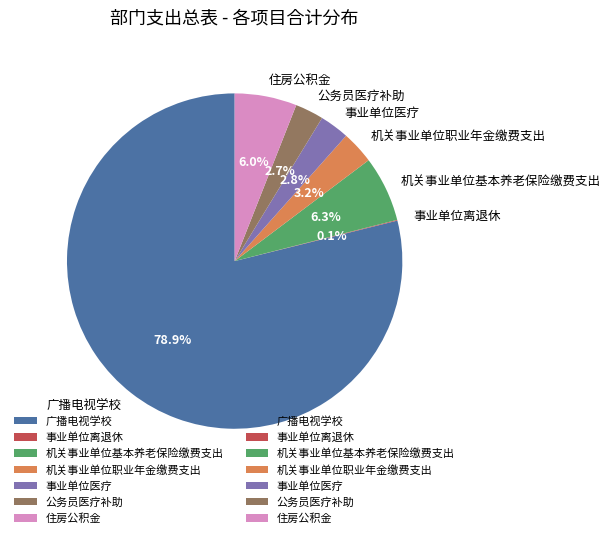

To the nearest percent, what portion does 住房公积金 represent?

6%